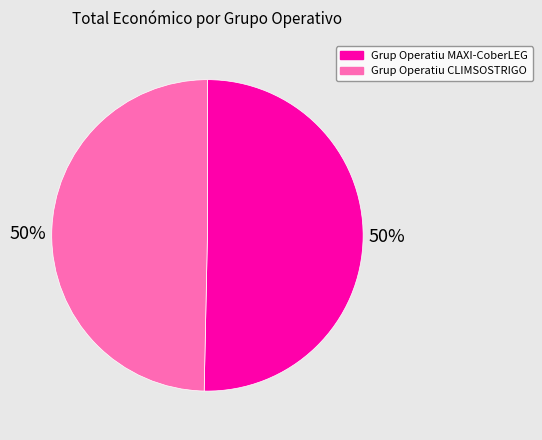

To the nearest percent, what is the combined percentage of Grup Operatiu MAXI-CoberLEG and Grup Operatiu CLIMSOSTRIGO?

100%